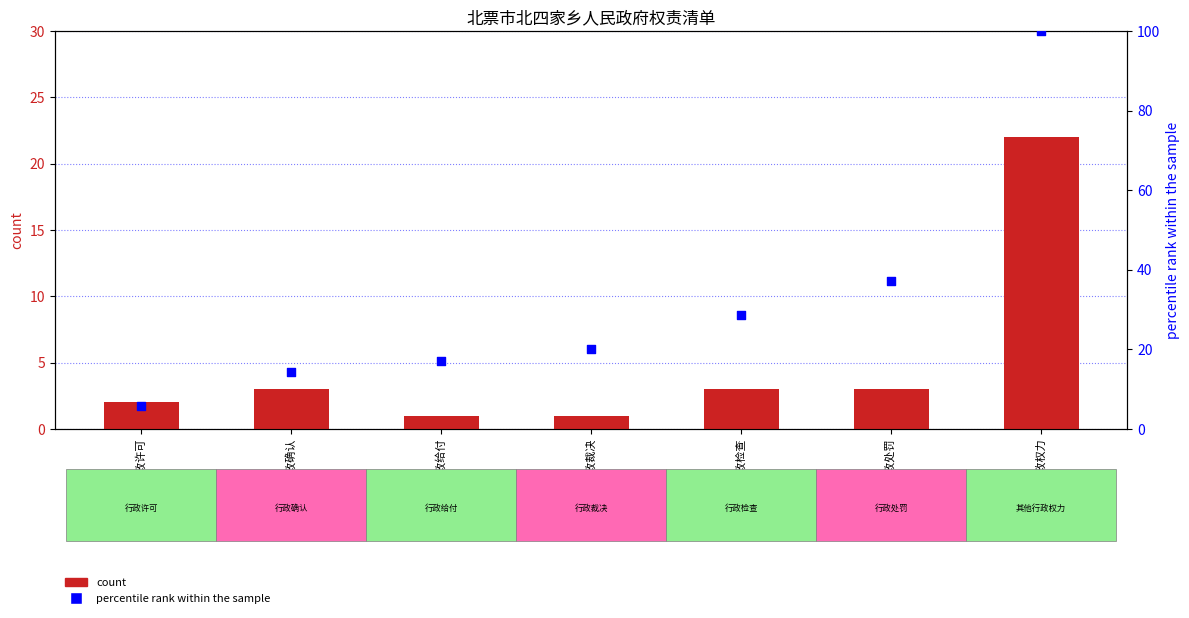

Which series has the largest total across all categories?

percentile rank within the sample